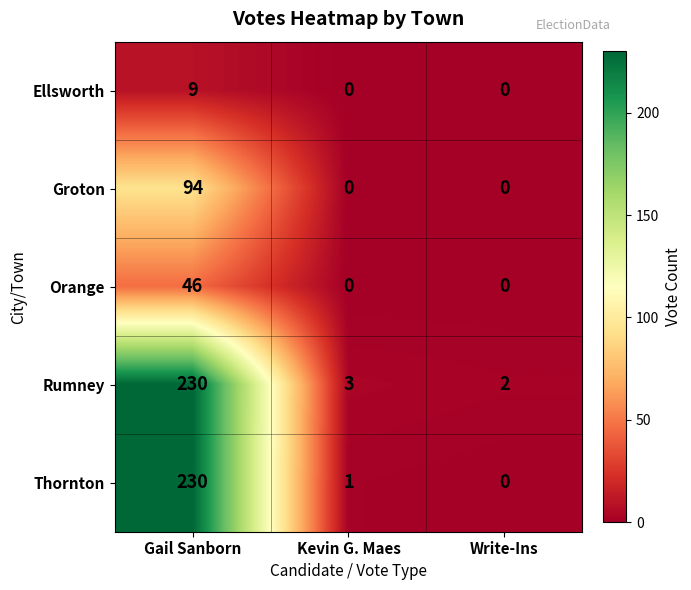

Reading left to right, extract all data points from this chart.

Ellsworth: Gail Sanborn=9	Kevin G. Maes=0	Write-Ins=0
Groton: Gail Sanborn=94	Kevin G. Maes=0	Write-Ins=0
Orange: Gail Sanborn=46	Kevin G. Maes=0	Write-Ins=0
Rumney: Gail Sanborn=230	Kevin G. Maes=3	Write-Ins=2
Thornton: Gail Sanborn=230	Kevin G. Maes=1	Write-Ins=0